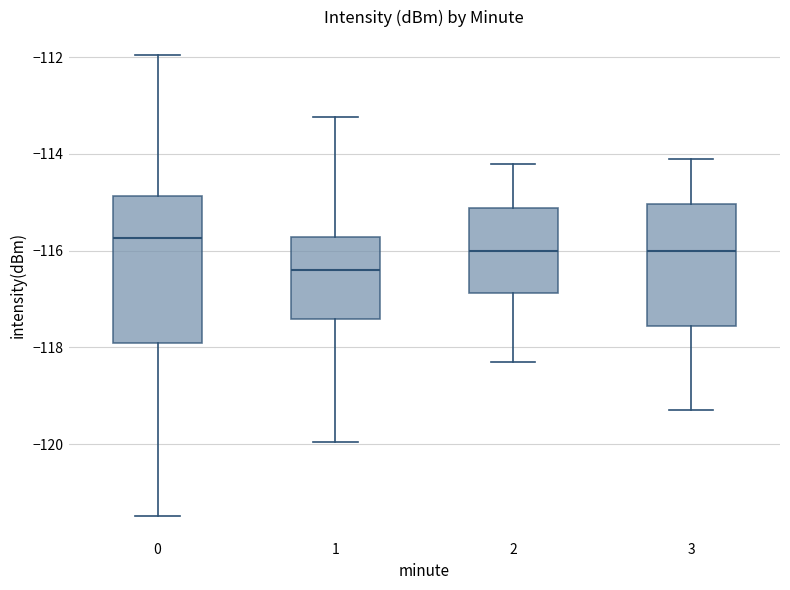

Reading left to right, transcribe this box plot: for each box, give where its median line is, the range the box spans, and where its two whiskers end, as read against the y-axis. The values are not printed on the chart, so give them approximately, as read against the axis.

0: median -115.8, box -118.0 to -114.8, whiskers -121.4 to -112.0
1: median -116.4, box -117.4 to -115.8, whiskers -120.0 to -113.2
2: median -116.0, box -116.8 to -115.2, whiskers -118.2 to -114.2
3: median -116.0, box -117.6 to -115.0, whiskers -119.2 to -114.0